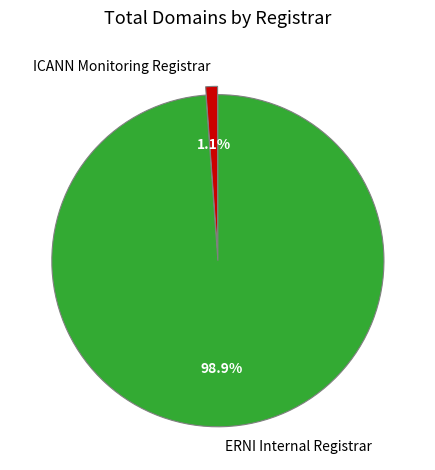

True or false: ERNI Internal Registrar accounts for 92% of the total.

False